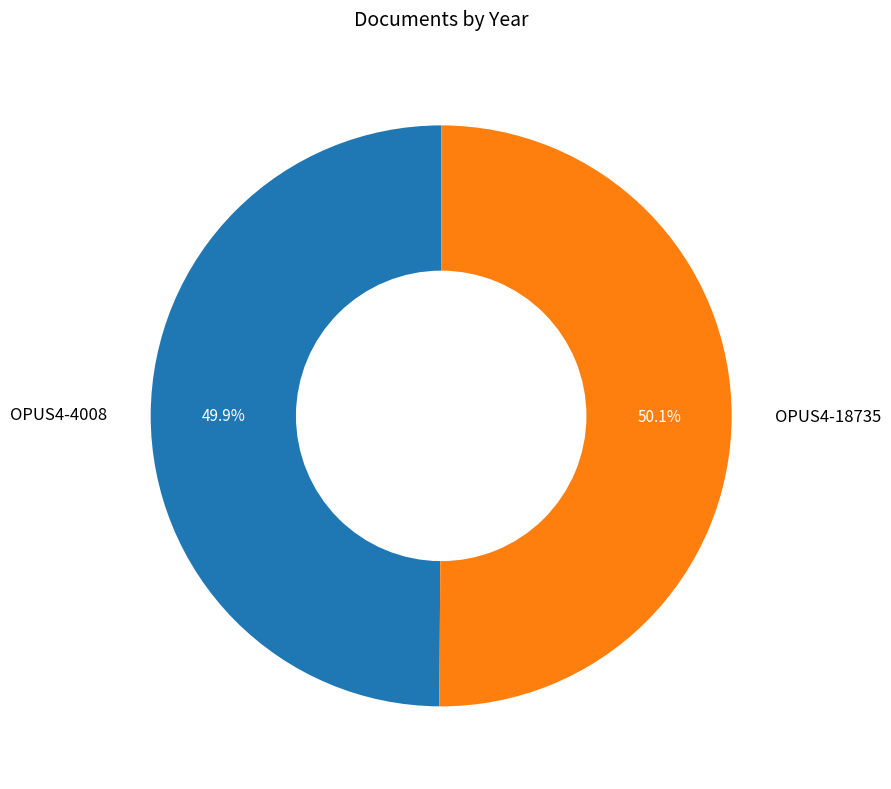

Is the sum of OPUS4-4008 and OPUS4-18735 greater than half?

Yes